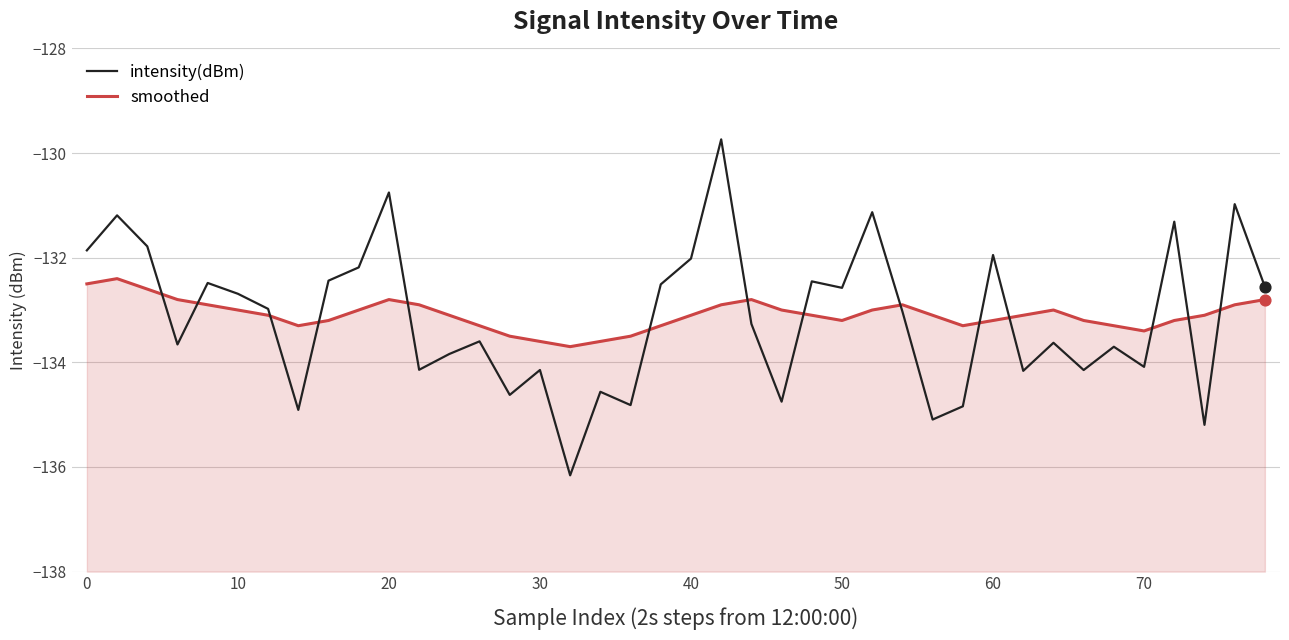

At how many categories does at least one series exceed -133?

23